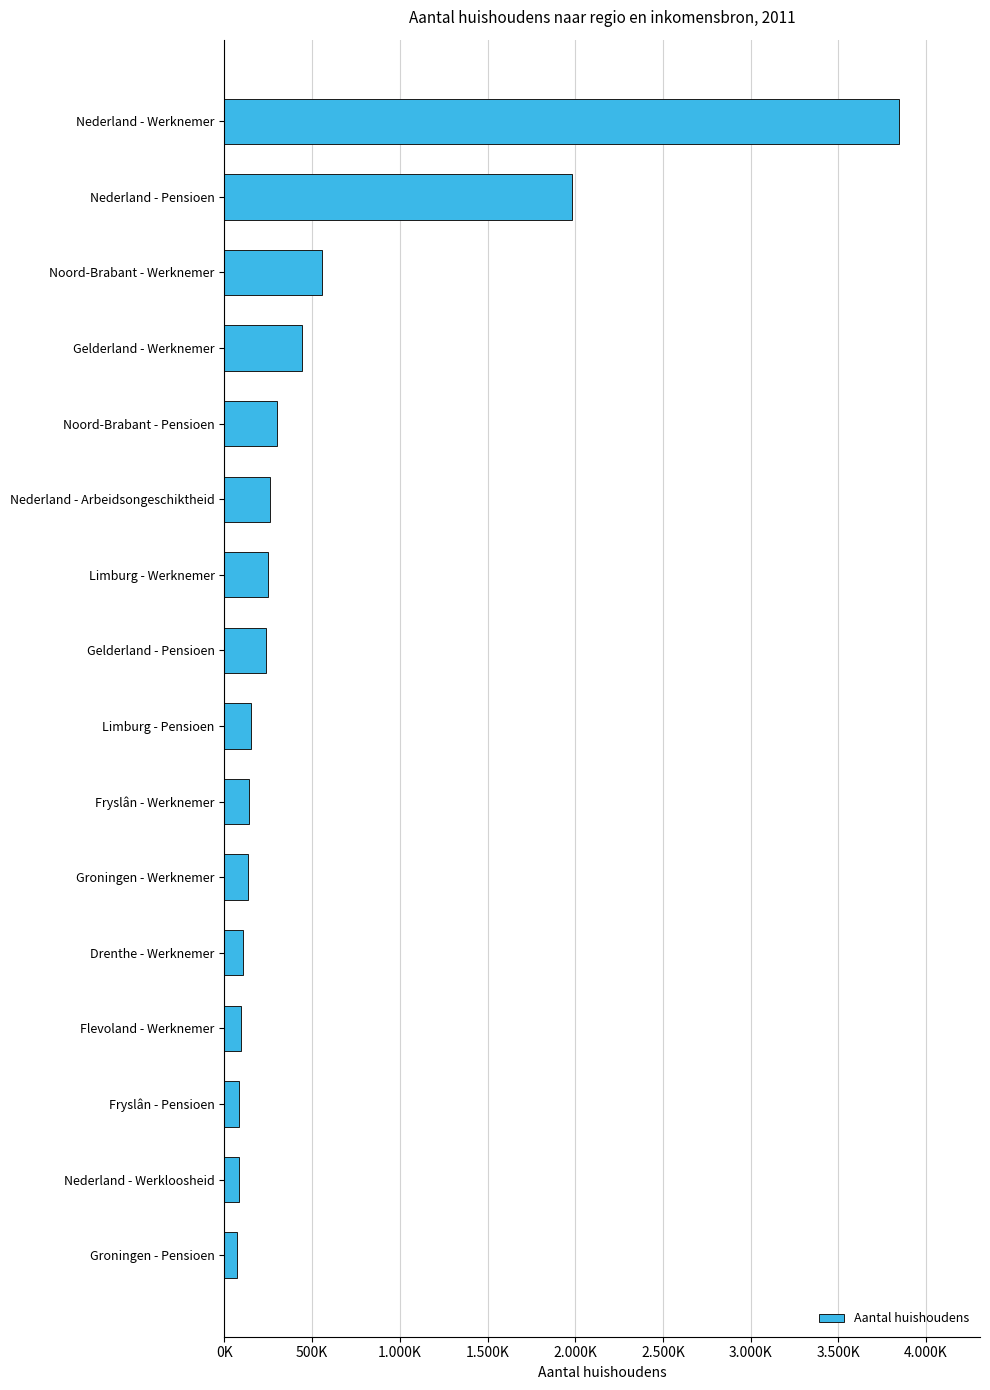

Does the chart contain any negative values?

No